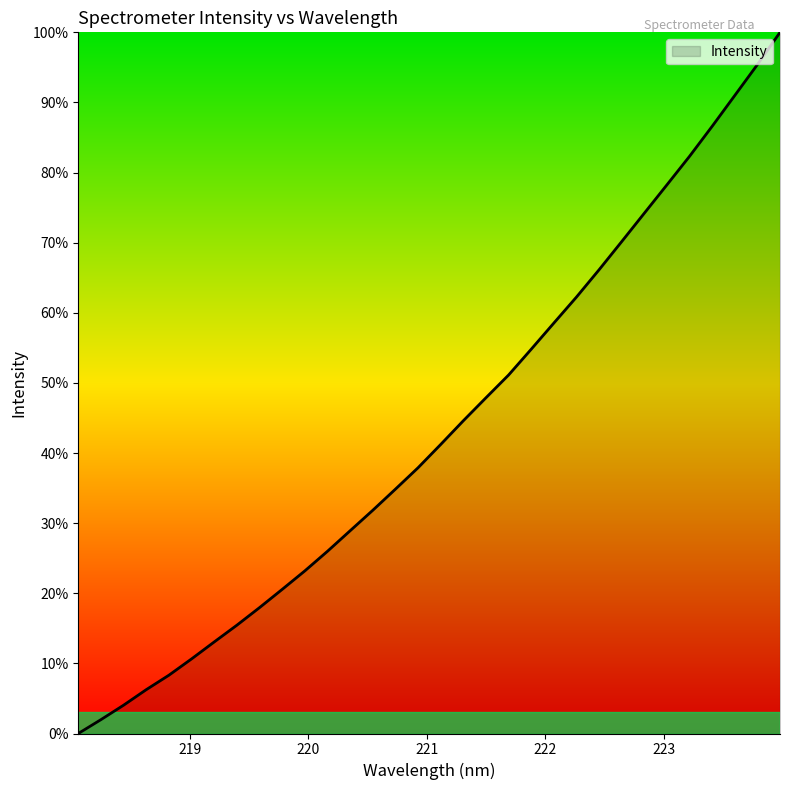

How many values are above zero?

31